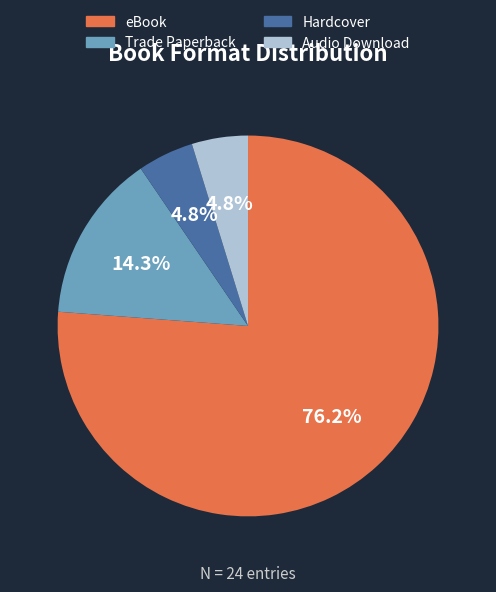

What is the largest slice in the pie chart?

eBook